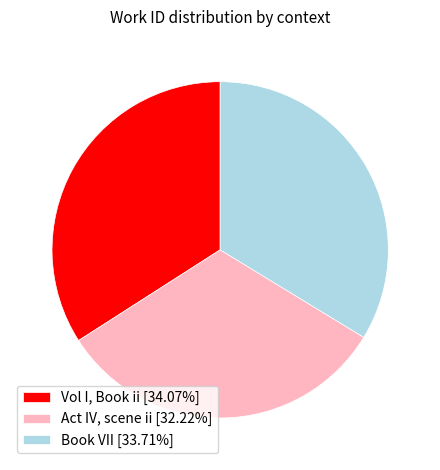

Is Vol I, Book ii [34.07%] the majority of the pie?

No